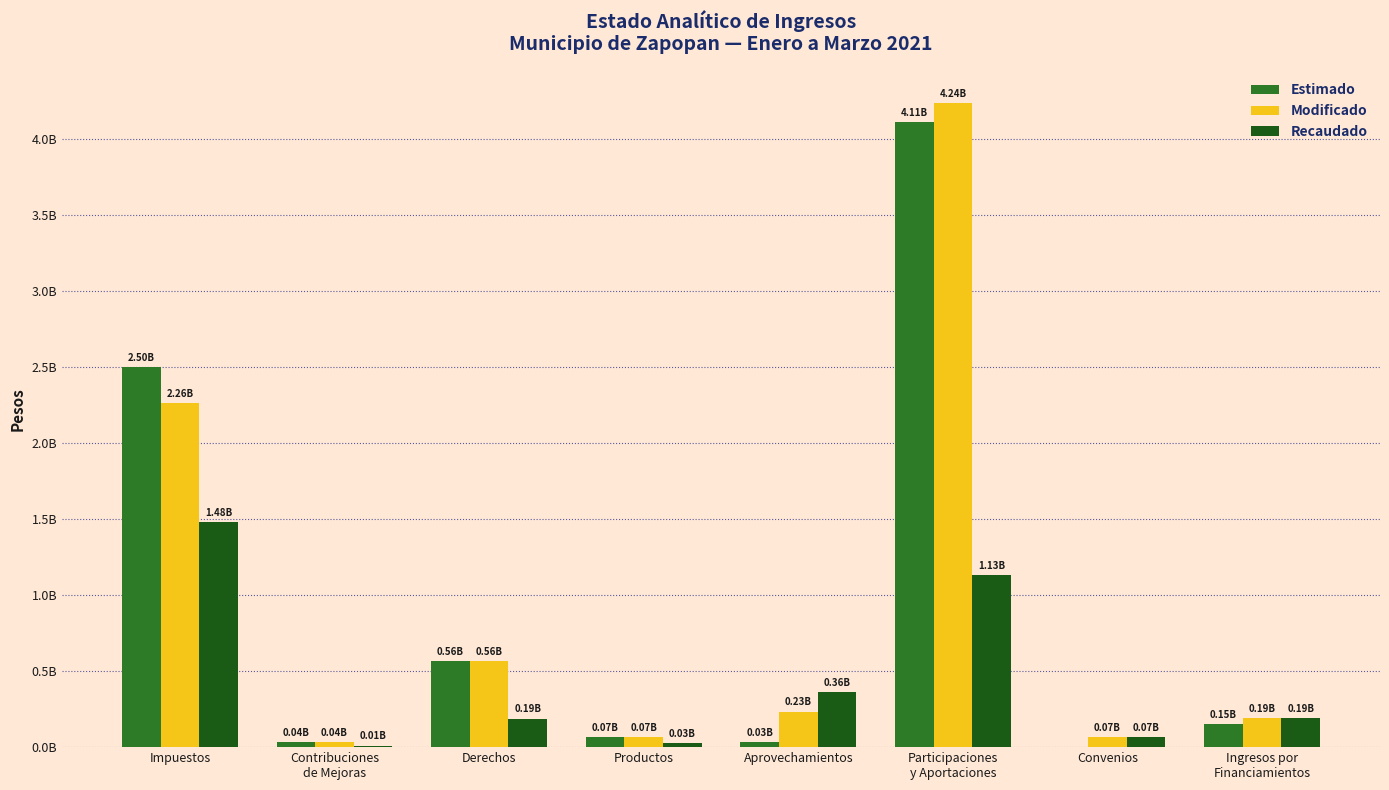

Read the Modificado value at Contribuciones
de Mejoras.

35891027.0